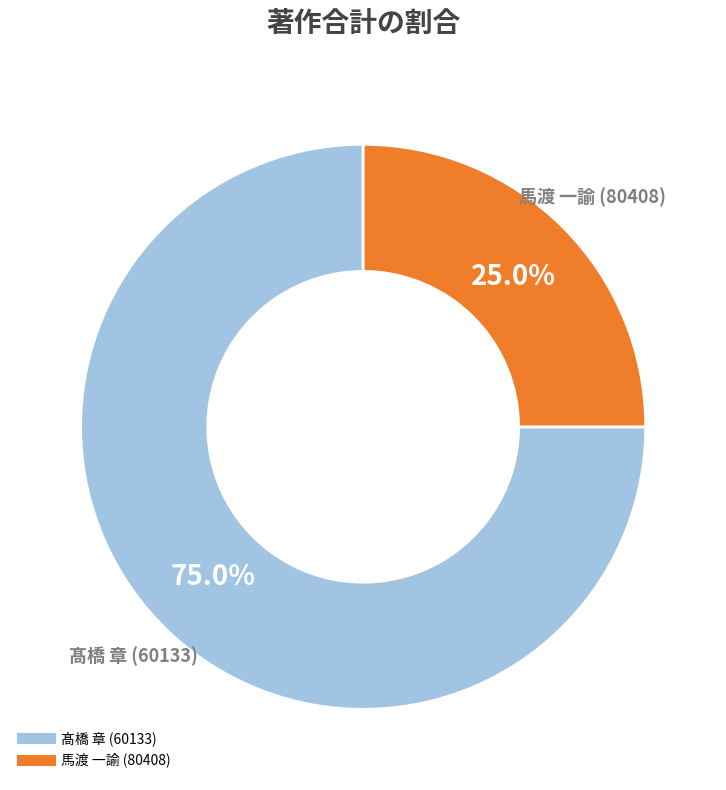

Is there a majority slice in this chart?

Yes